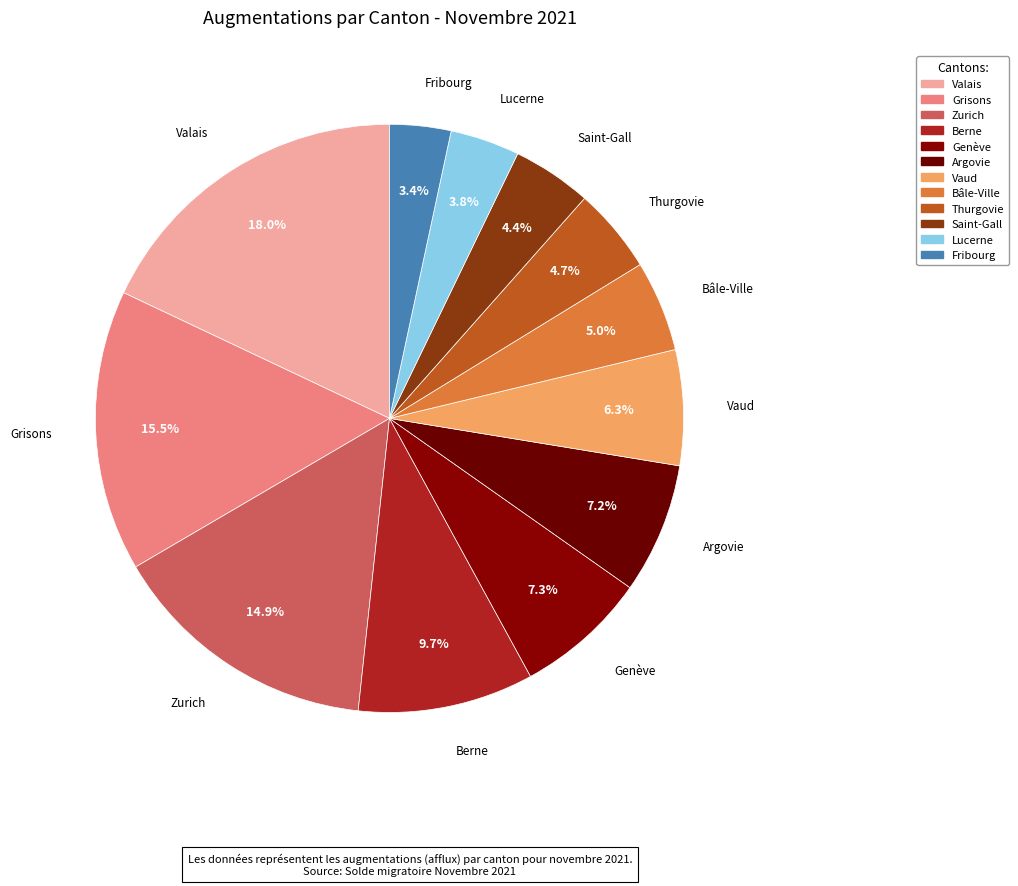

What is the total percentage of Vaud and Zurich?

21.2%